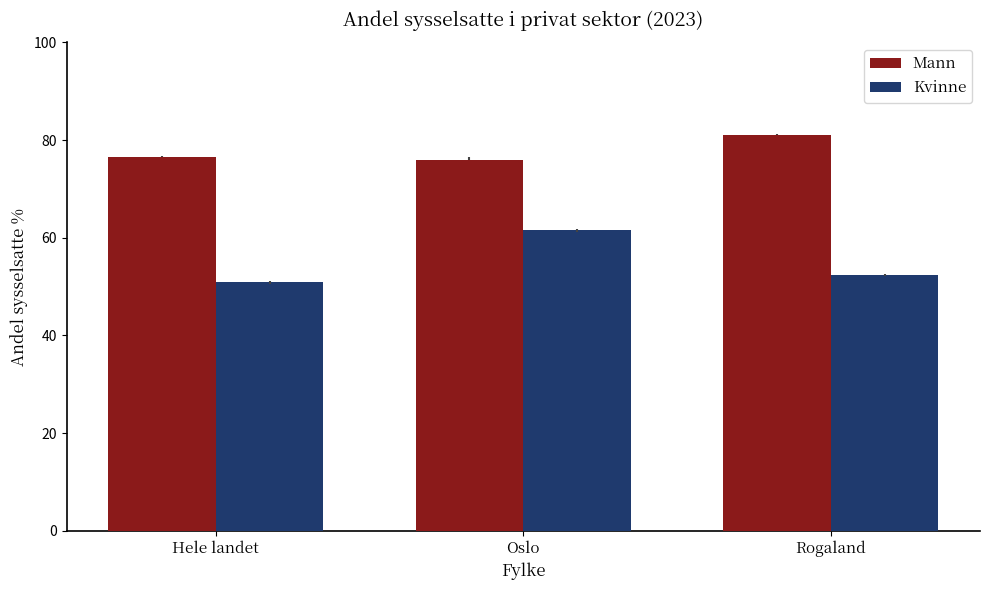

What is the label of the 2nd bar from the right?

Oslo